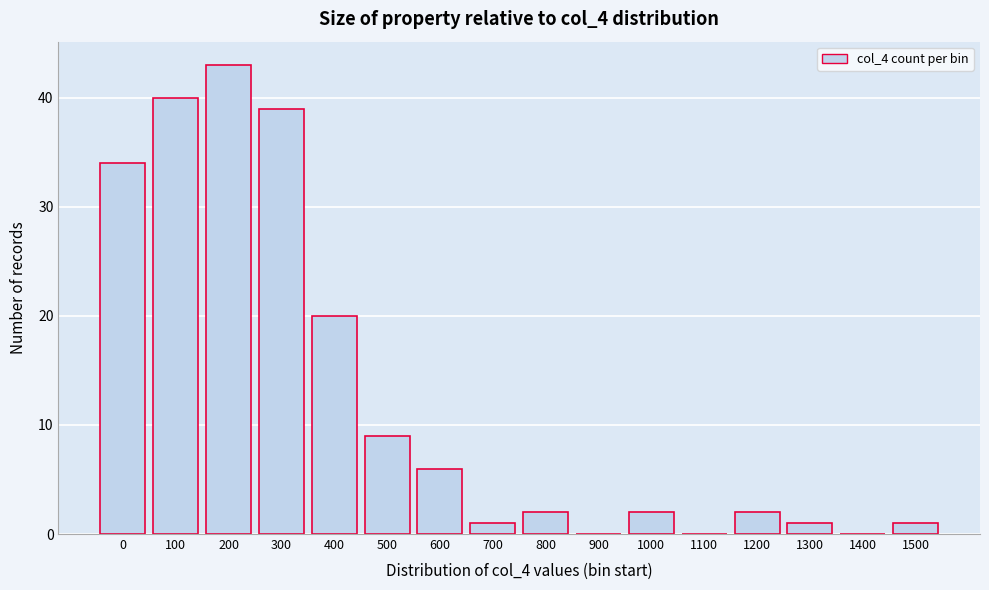

Reading right to left, list all the values displayed in this chart.

1500=1	1400=0	1300=1	1200=2	1100=0	1000=2	900=0	800=2	700=1	600=6	500=9	400=20	300=39	200=43	100=40	0=34